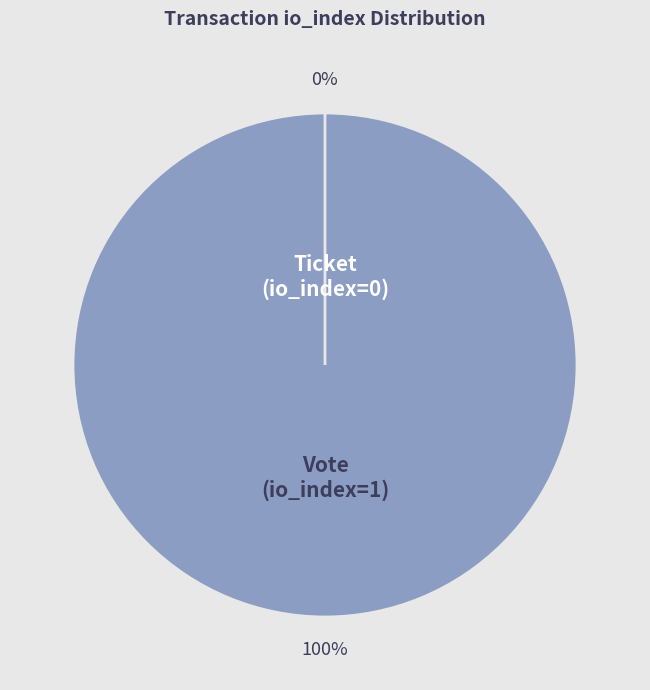

Which category has the biggest portion of the pie?

Vote (io_index=1)